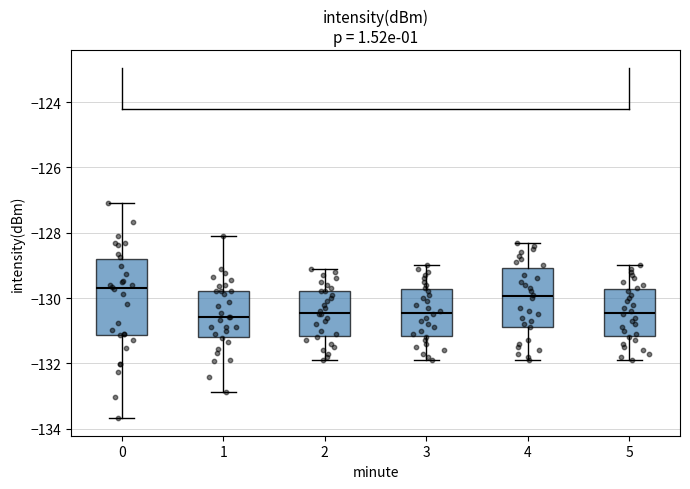

Where is the upper edge of the box at x = 3 on the y-axis? The values are not printed on the chart, so give them approximately, as read against the axis.

-129.8